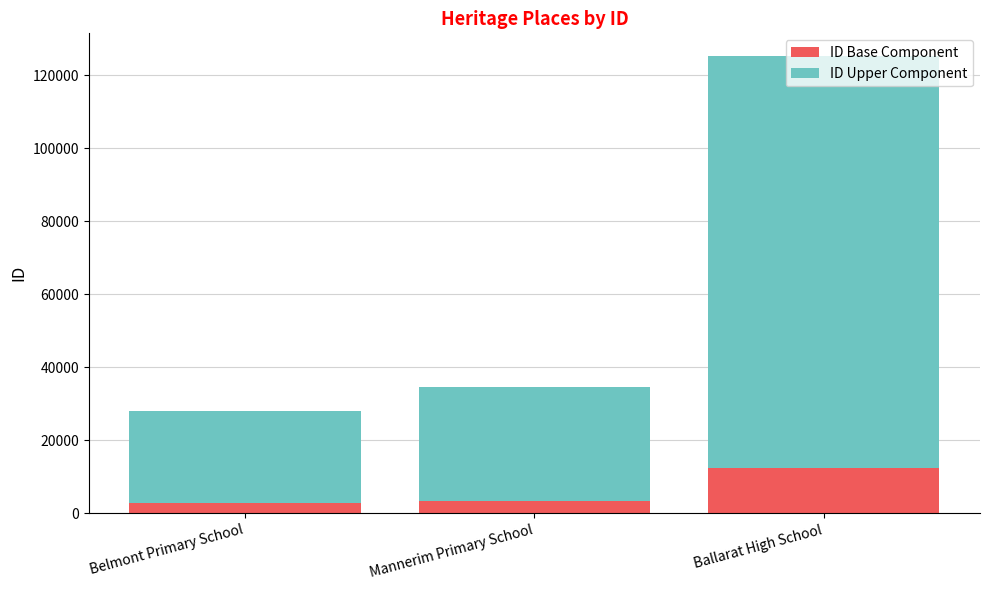

What are all the series names shown in the legend?

ID Base Component, ID Upper Component